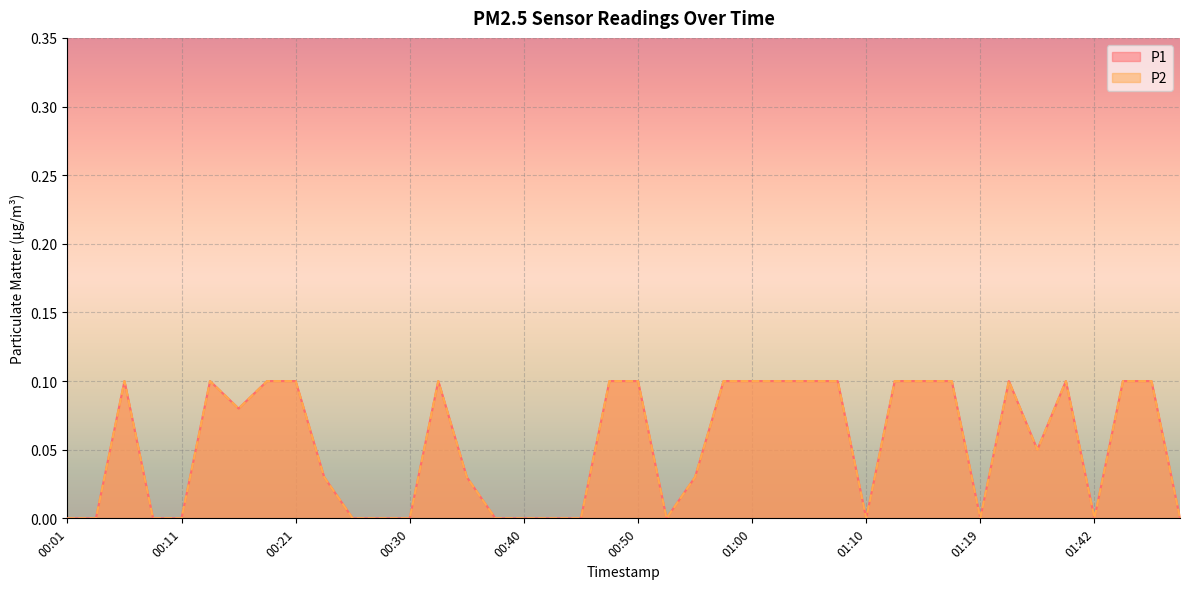

In P2, how many points are higher than both neighbors (excluding endpoints)?

5